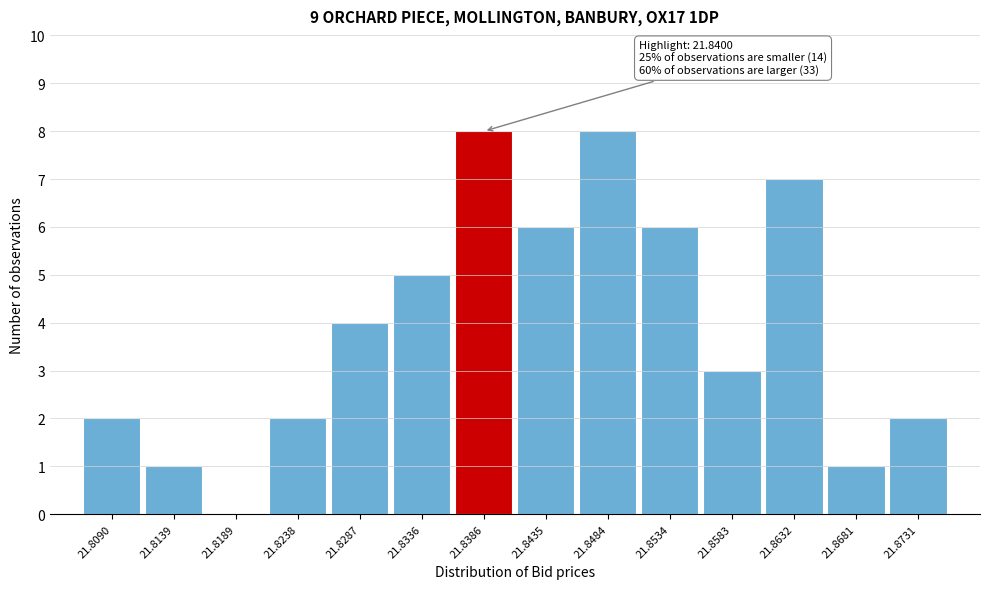

Reading left to right, list all the values displayed in this chart.

21.8090=2	21.8139=1	21.8189=0	21.8238=2	21.8287=4	21.8336=5	21.8386=8	21.8435=6	21.8484=8	21.8534=6	21.8583=3	21.8632=7	21.8681=1	21.8731=2